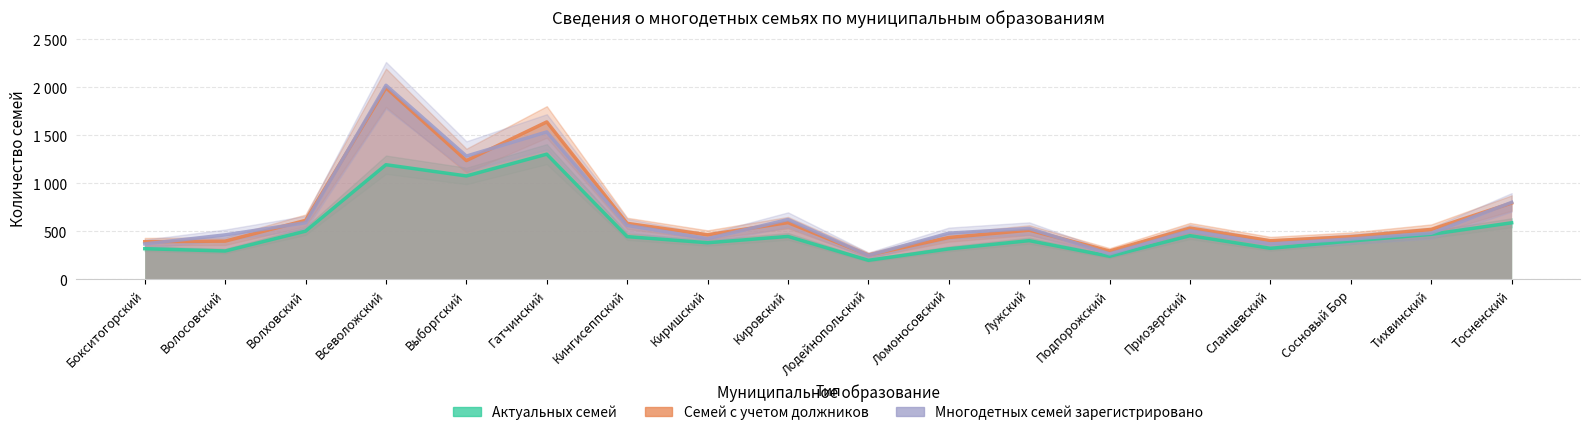

What are all the series names shown in the legend?

Актуальных семей, Семей с учетом должников, Многодетных семей зарегистрировано